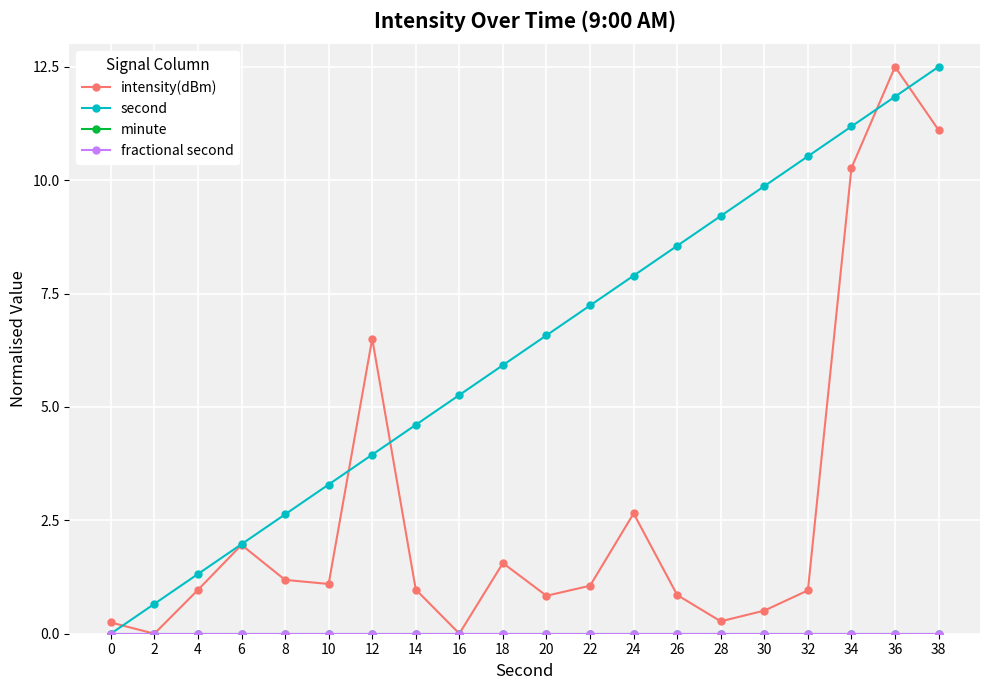

What is the total value across all series at 10?

4.4